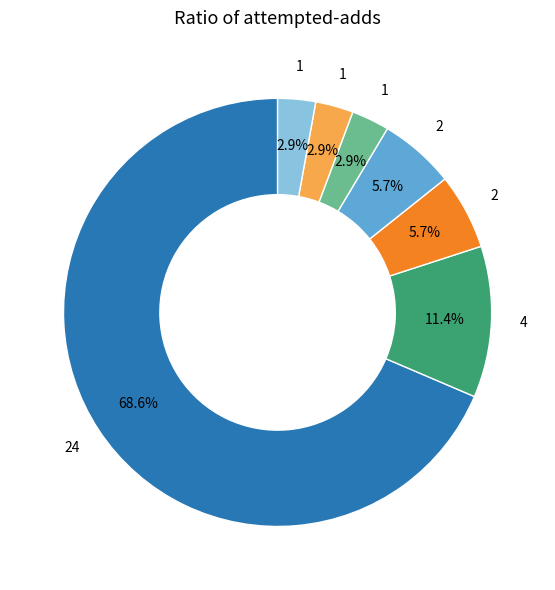

Is there a majority slice in this chart?

Yes